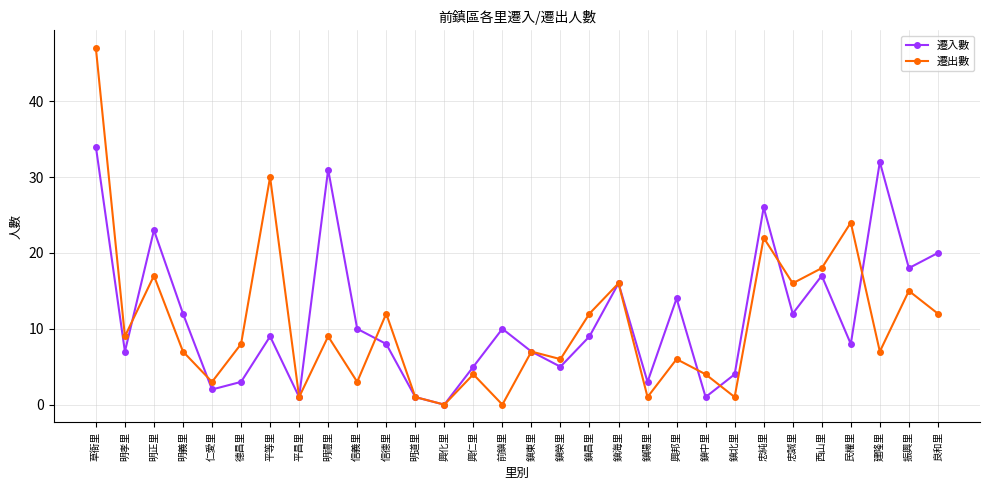

Reading left to right, list all the values displayed in this chart.

遷入數: 草衙里=34	明孝里=7	明正里=23	明義里=12	仁愛里=2	德昌里=3	平等里=9	平昌里=1	明禮里=31	信義里=10	信德里=8	明道里=1	興化里=0	興仁里=5	前鎮里=10	鎮東里=7	鎮榮里=5	鎮昌里=9	鎮海里=16	鎮陽里=3	興邦里=14	鎮中里=1	鎮北里=4	忠純里=26	忠誠里=12	西山里=17	民權里=8	建隆里=32	振興里=18	良和里=20
遷出數: 草衙里=47	明孝里=9	明正里=17	明義里=7	仁愛里=3	德昌里=8	平等里=30	平昌里=1	明禮里=9	信義里=3	信德里=12	明道里=1	興化里=0	興仁里=4	前鎮里=0	鎮東里=7	鎮榮里=6	鎮昌里=12	鎮海里=16	鎮陽里=1	興邦里=6	鎮中里=4	鎮北里=1	忠純里=22	忠誠里=16	西山里=18	民權里=24	建隆里=7	振興里=15	良和里=12